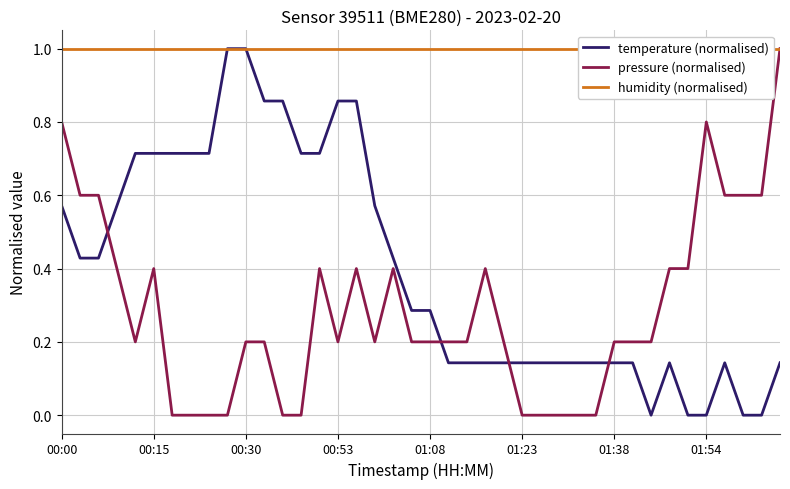

Does the chart display data point markers on the line(s)?

No